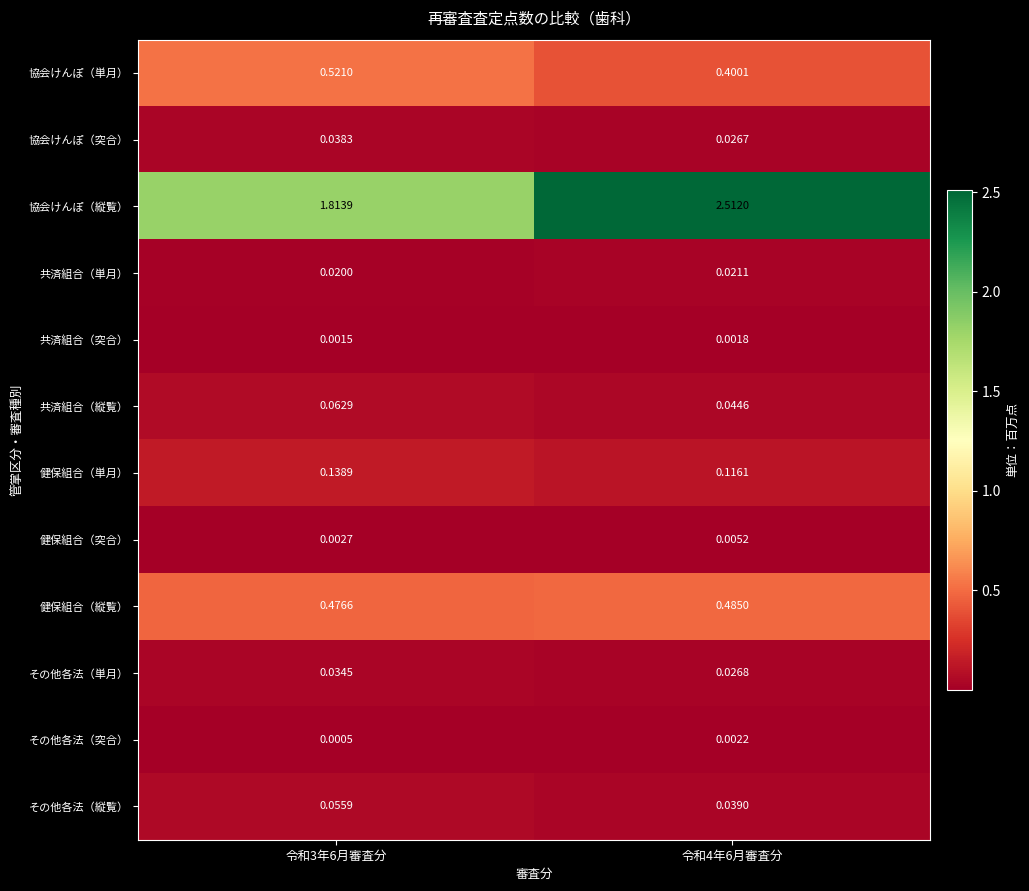

Which series has the largest range (max minus min)?

協会けんぽ（縦覧）